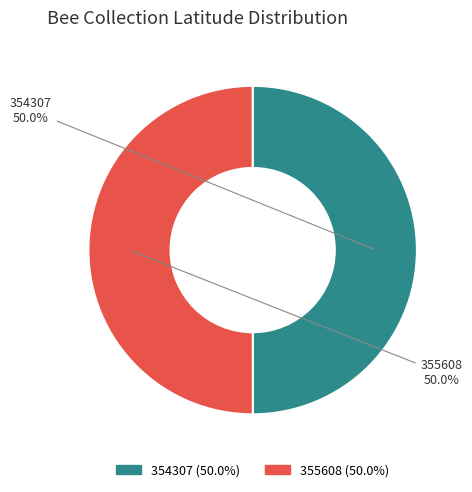

What percentage is the 354307 slice, to the nearest percent?

50%